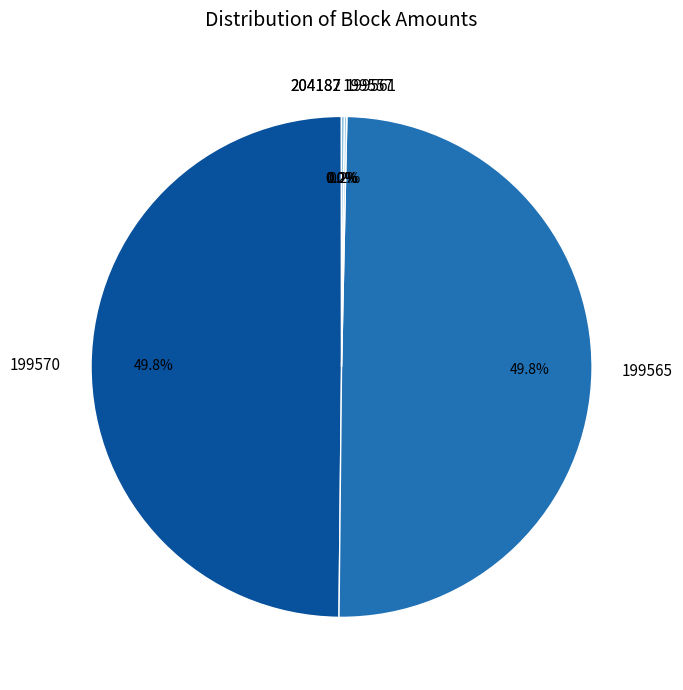

True or false: 204187 accounts for 6% of the total.

False